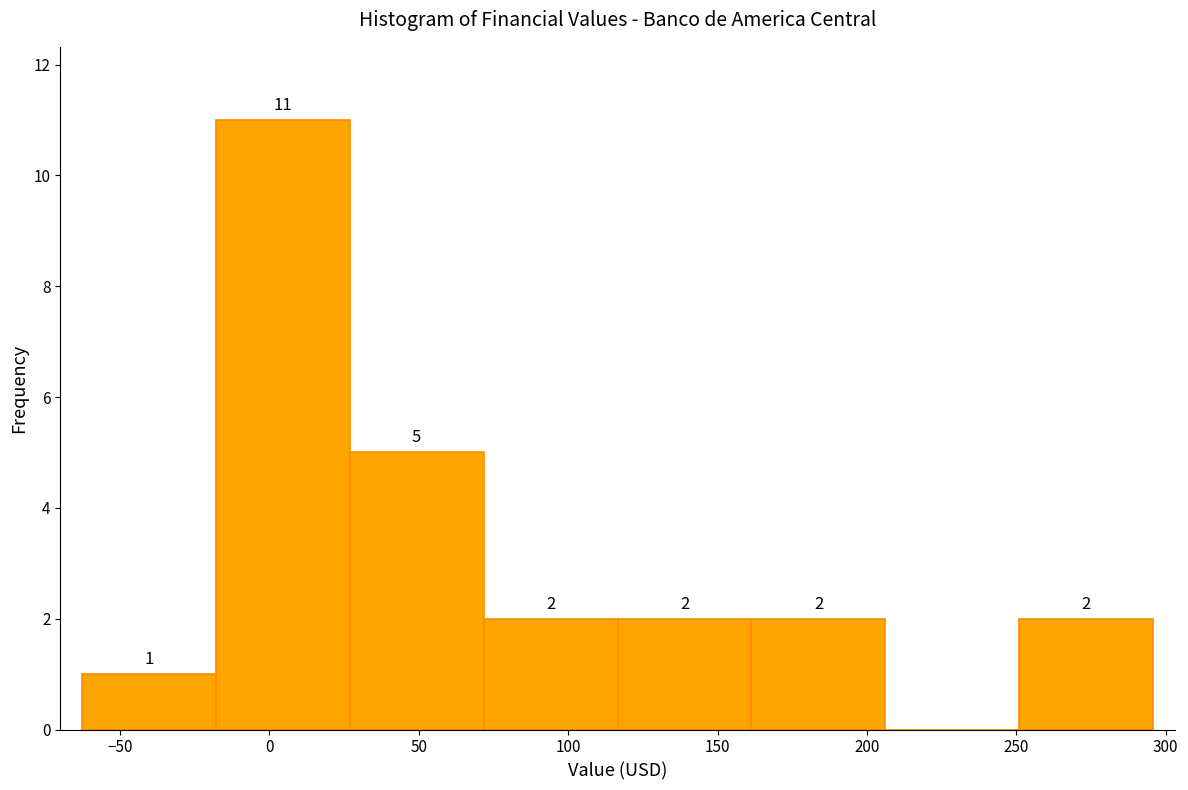

Over which range of the x-axis is the bar tallest?

-20 to 25